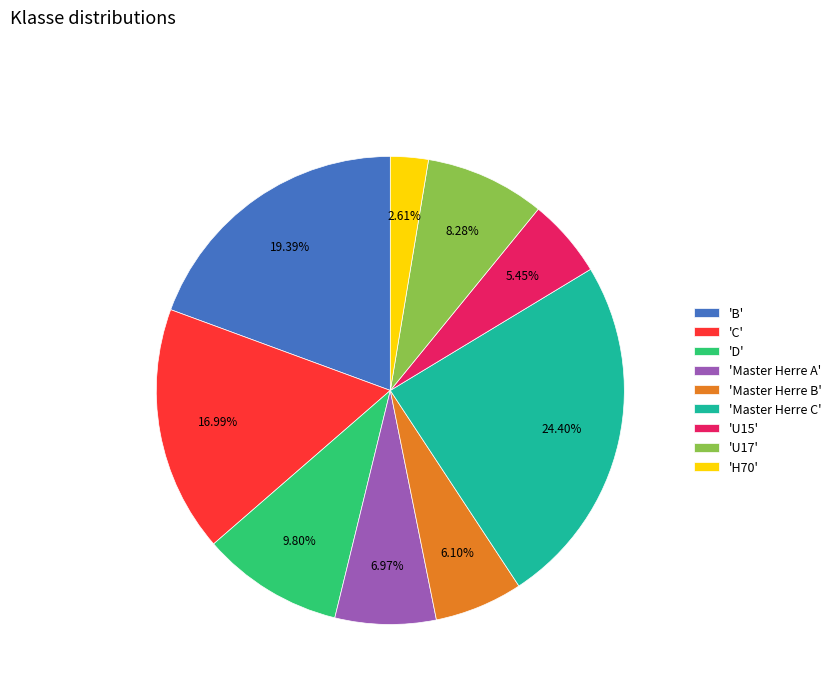

What is the largest slice in the pie chart?

'Master Herre C'